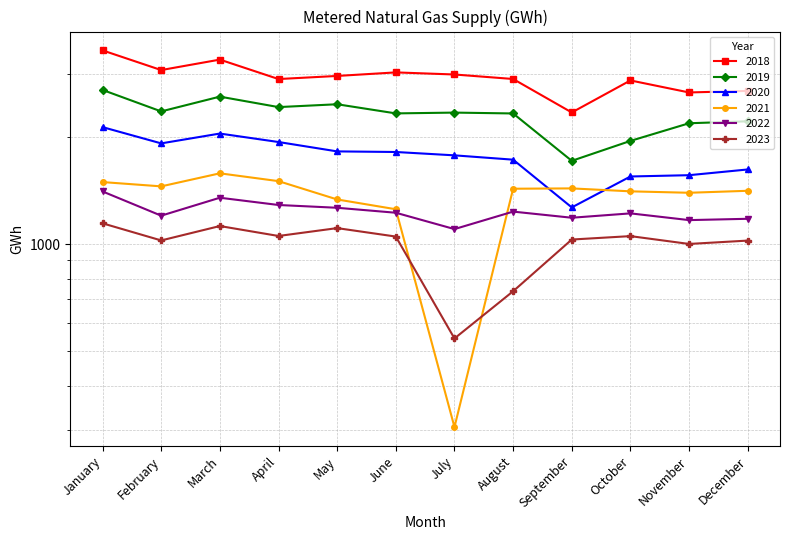

The 2023 series shows 505 at August. True or false?

False